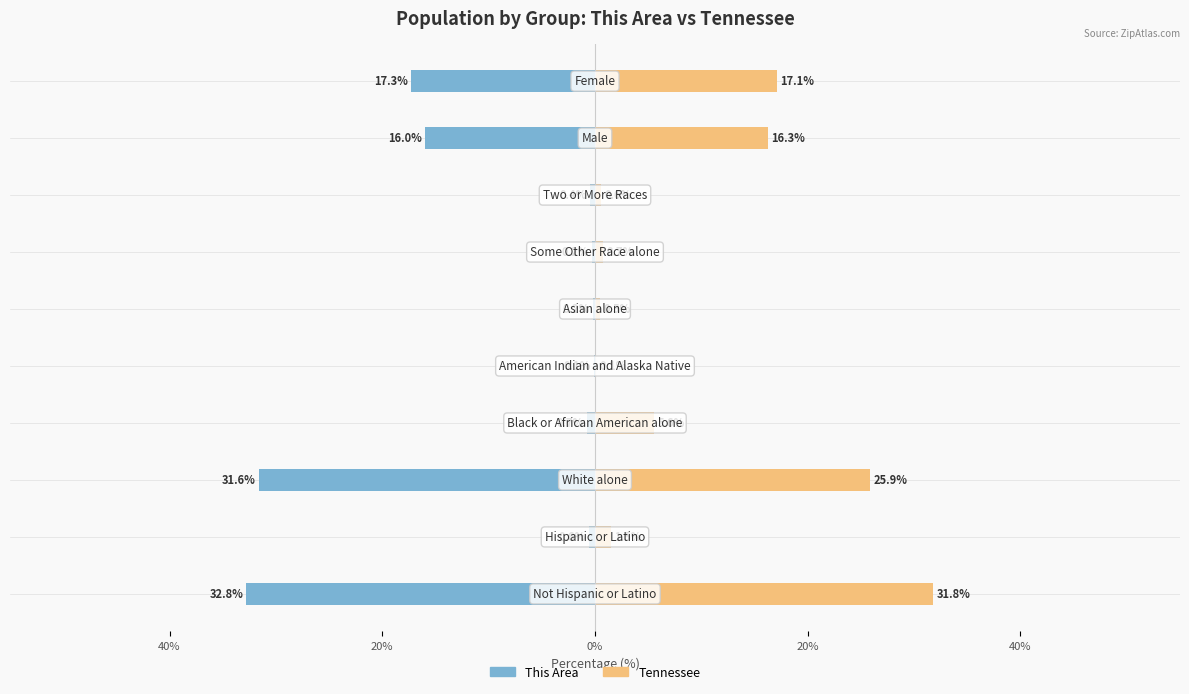

What is the difference between the maximum and minimum values in the Tennessee series?

31.7